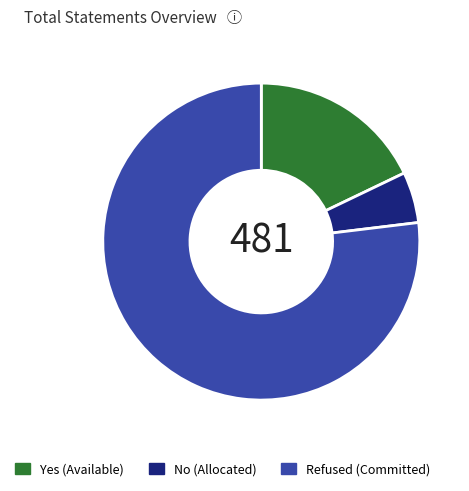

What is the ratio of the value at Yes to the value at No?

3.4